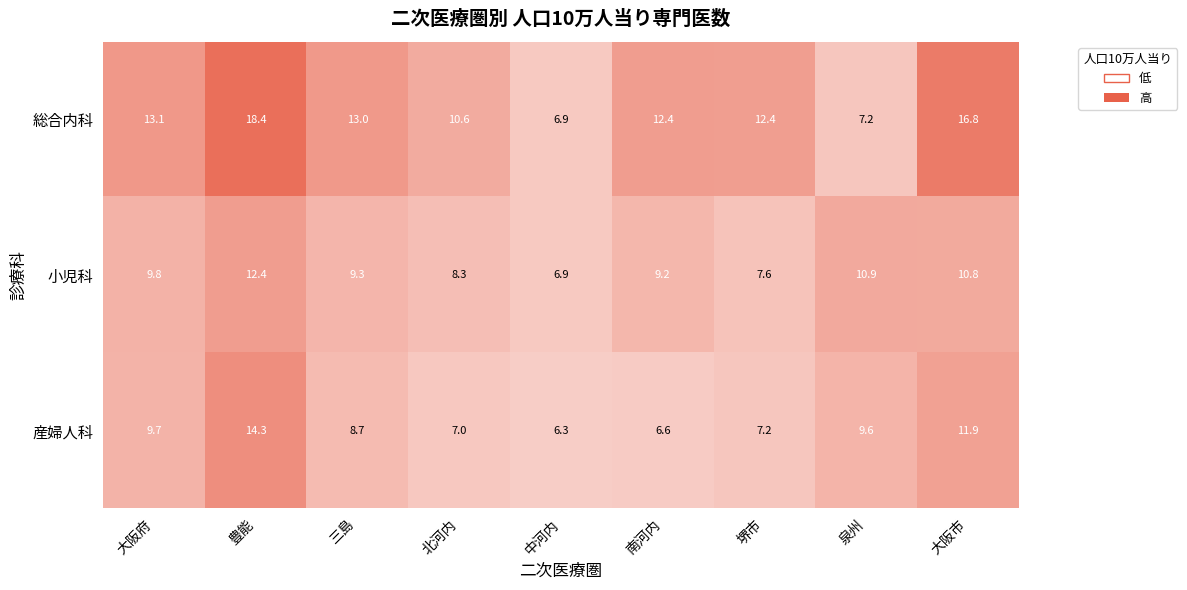

What is the difference between the 総合内科 values at 豊能 and 泉州?

11.2